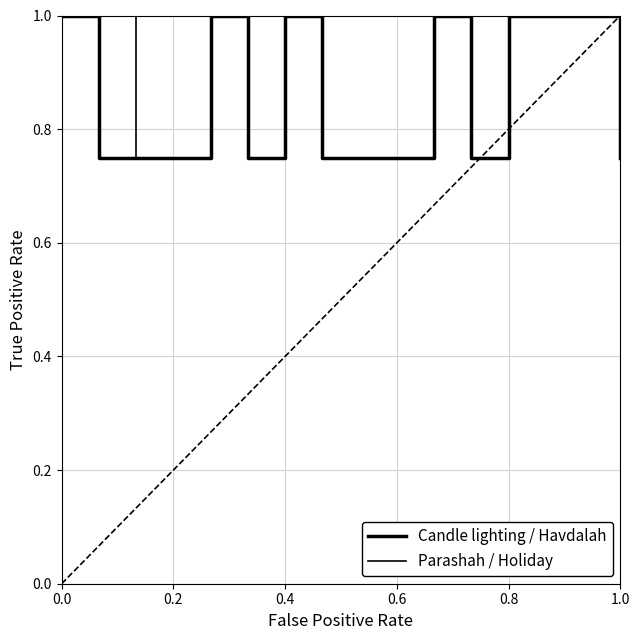

Count the number of data series in this chart.

2